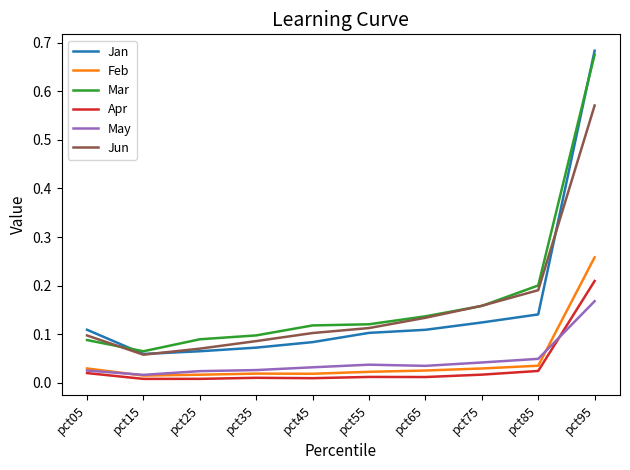

Which series has the largest range (max minus min)?

Jan